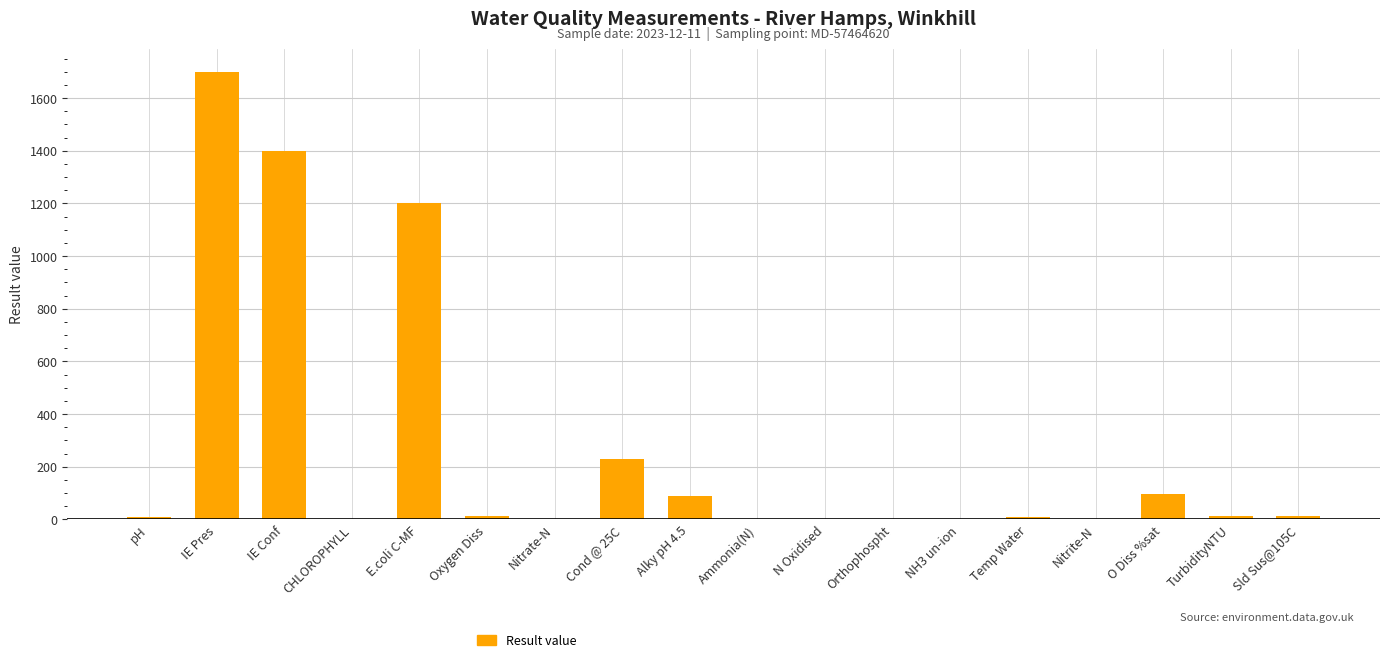

What is the change in value from CHLOROPHYLL to Orthophospht?

-1.9